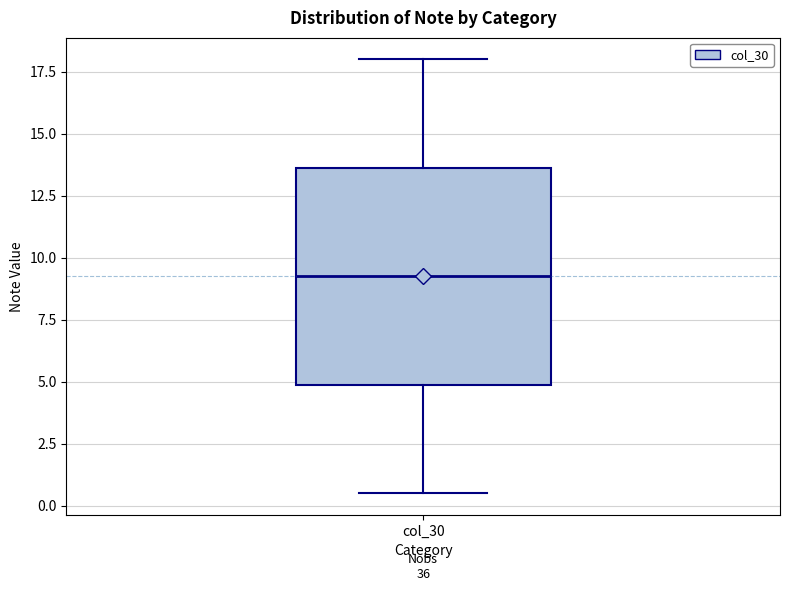

Transcribe this box plot: give where the median line is, the range the box spans, and where the two whiskers end, as read against the y-axis. The values are not printed on the chart, so give them approximately, as read against the axis.

median 9.5, box 5.0 to 13.5, whiskers 0.5 to 18.0